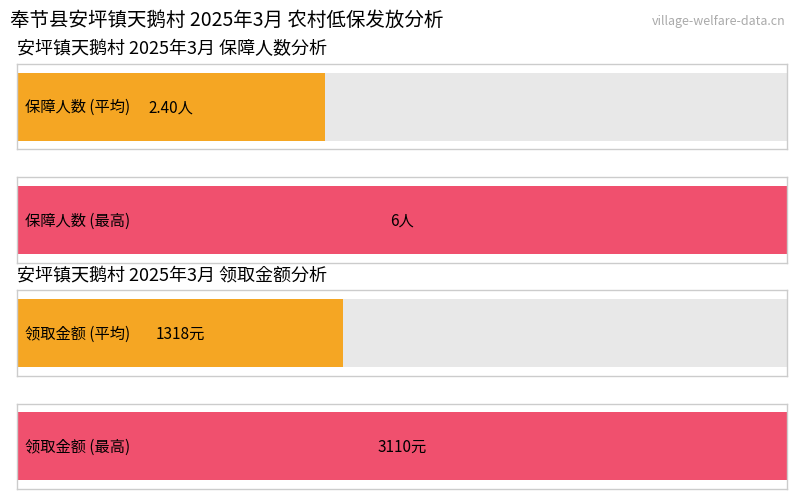

What is the maximum value for 总人数(保障人数)?

6